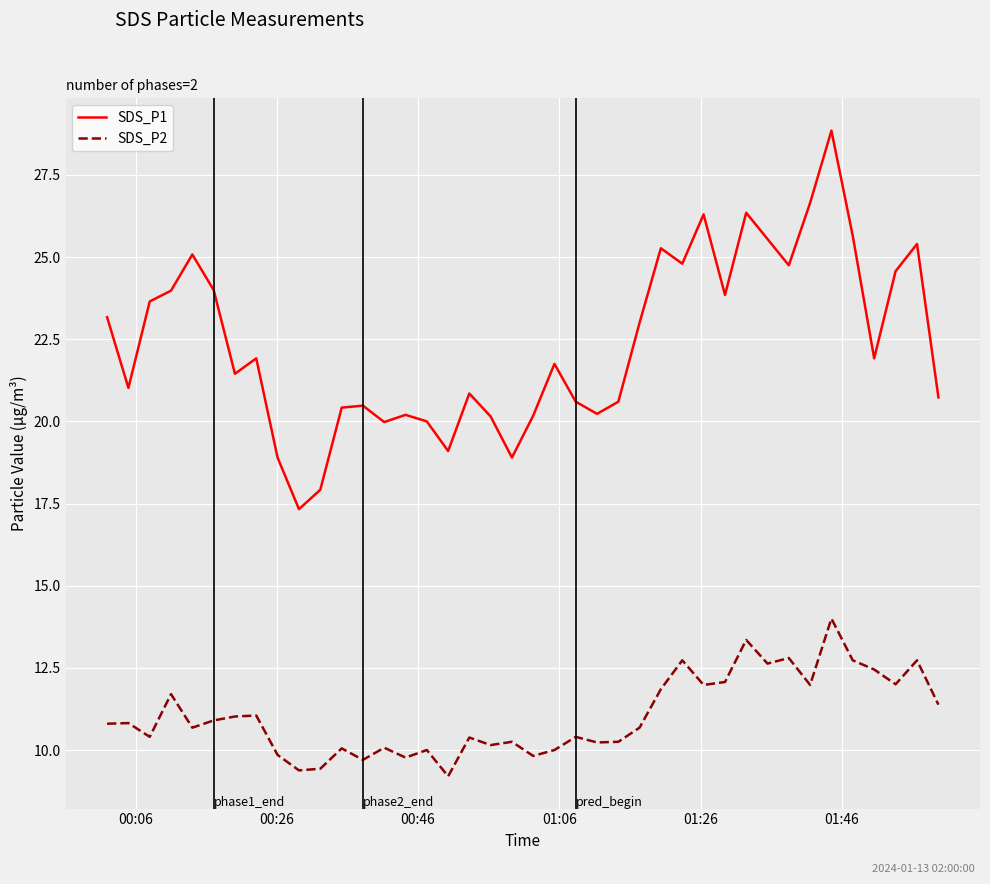

Which series has the largest total across all categories?

SDS_P1